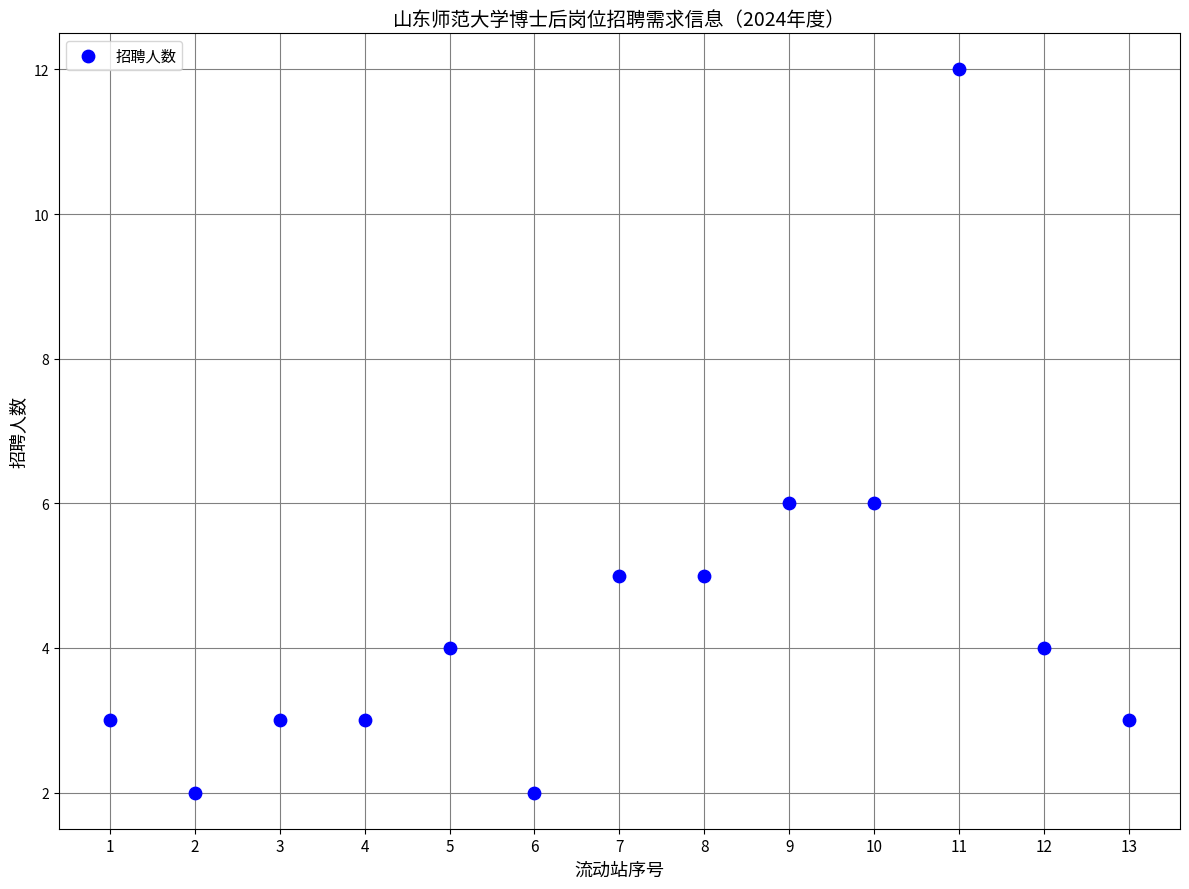

What is the range of X values (max minus min)?

12